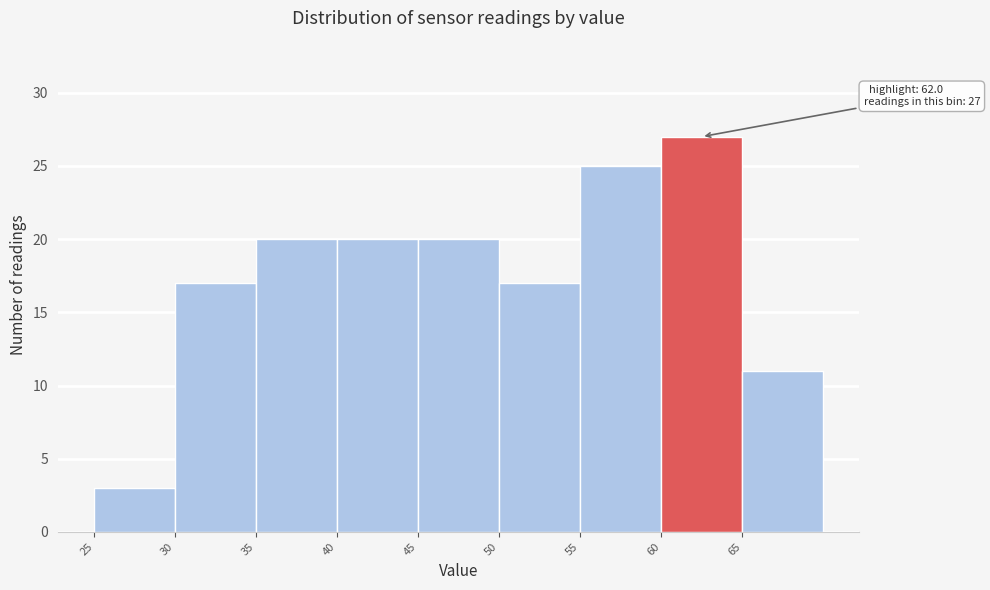

Which range on the x-axis has the tallest bar?

60 to 65